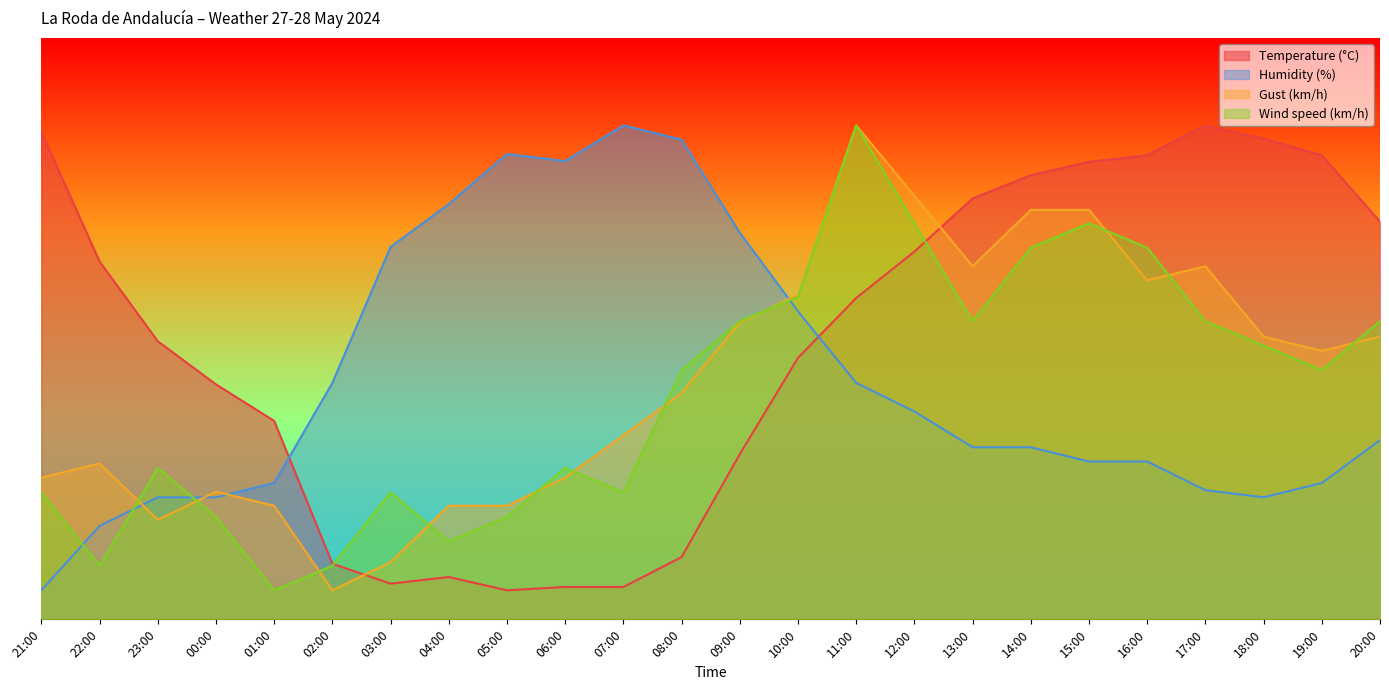

The value of Temperature (°C) at 15:00 is 121.7. True or false?

False